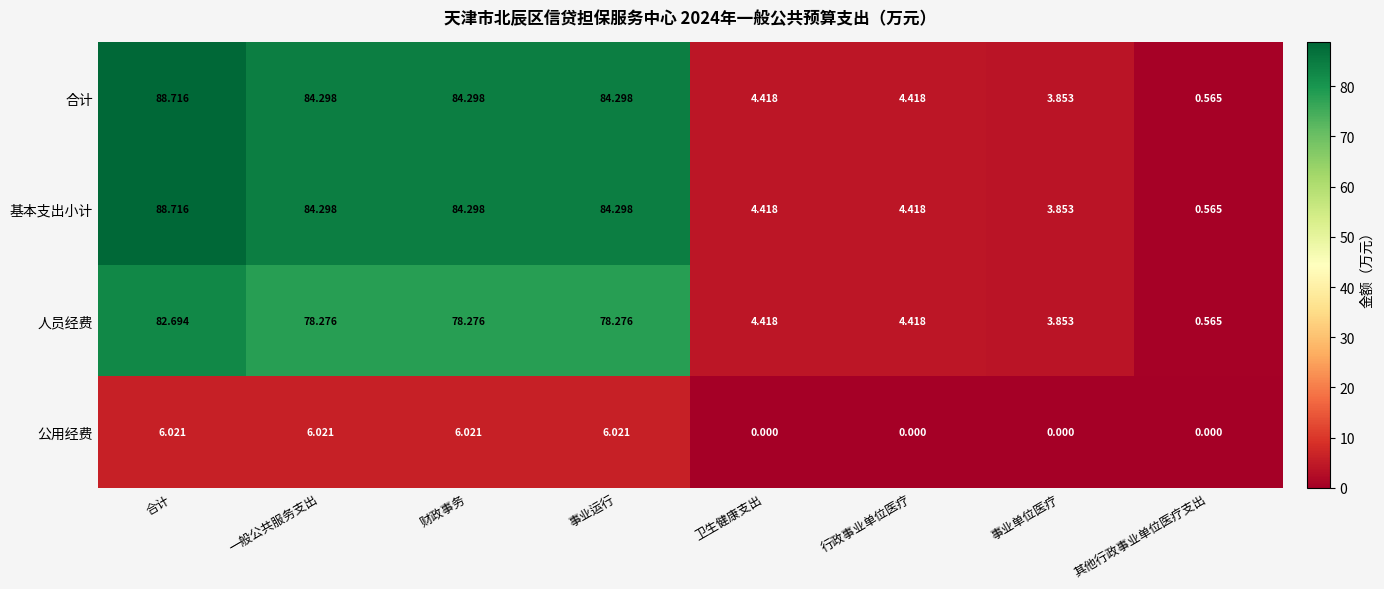

How many distinct data groups are displayed?

4